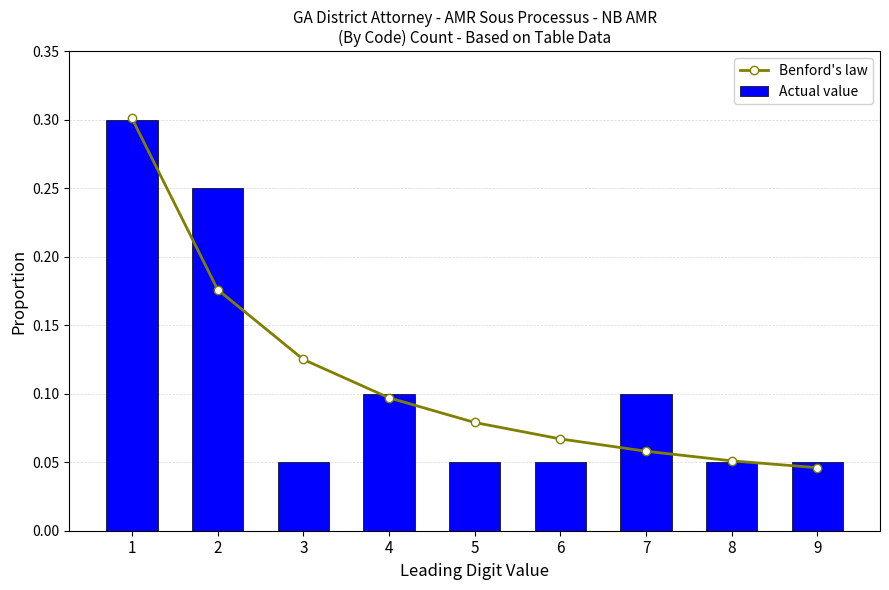

Which series has the largest total across all categories?

Benford's law